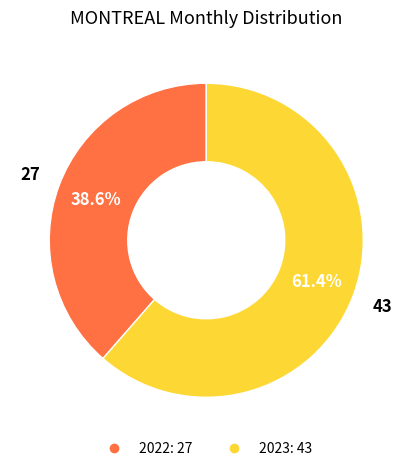

Does any single category account for the majority?

Yes